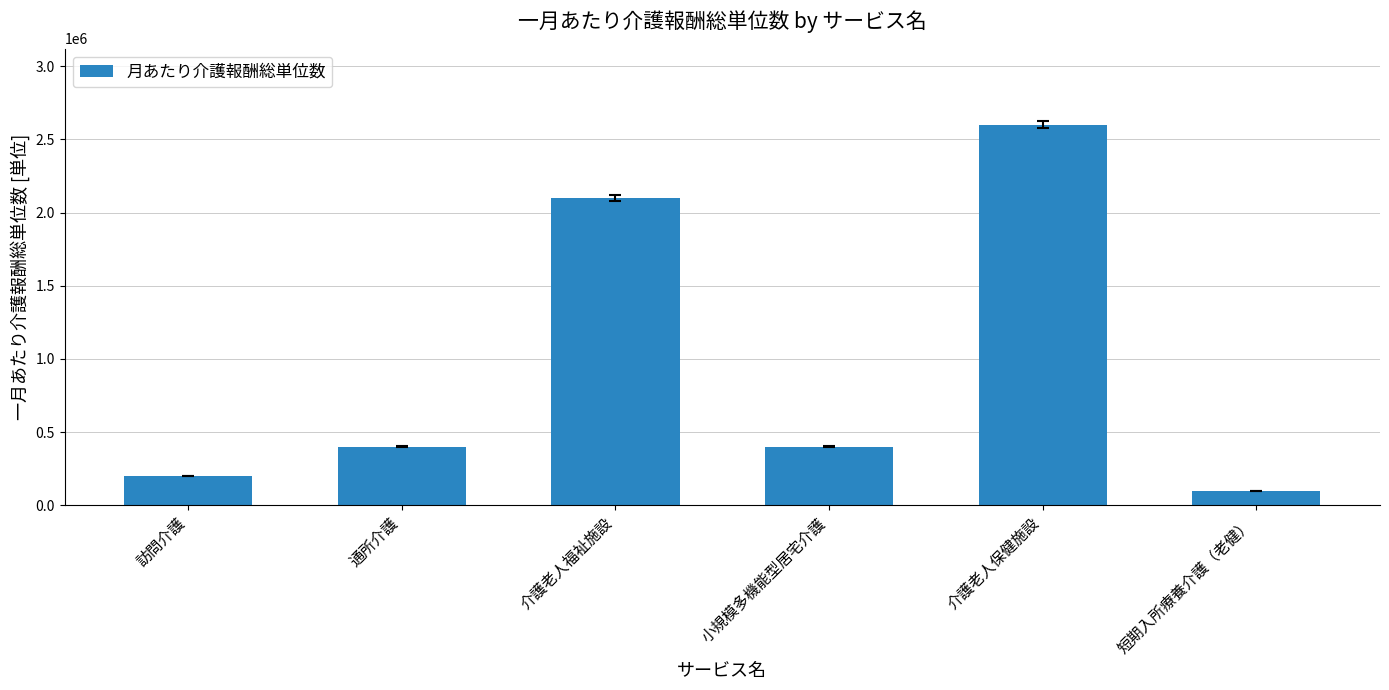

At which label is the value closest to 1350000?

介護老人福祉施設